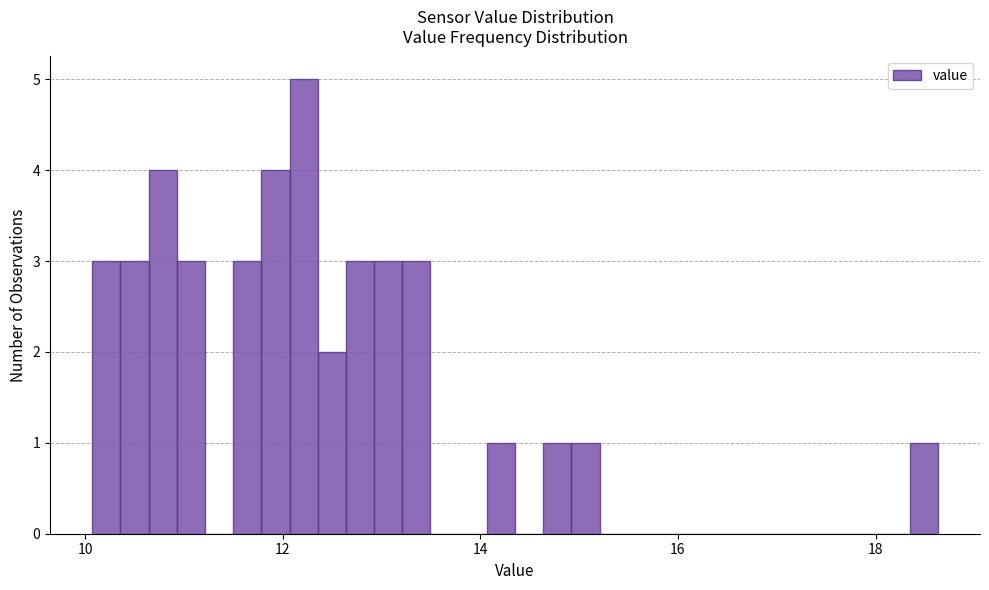

Read against the x-axis, roughly where is the centre of the tallest bar?

12.2